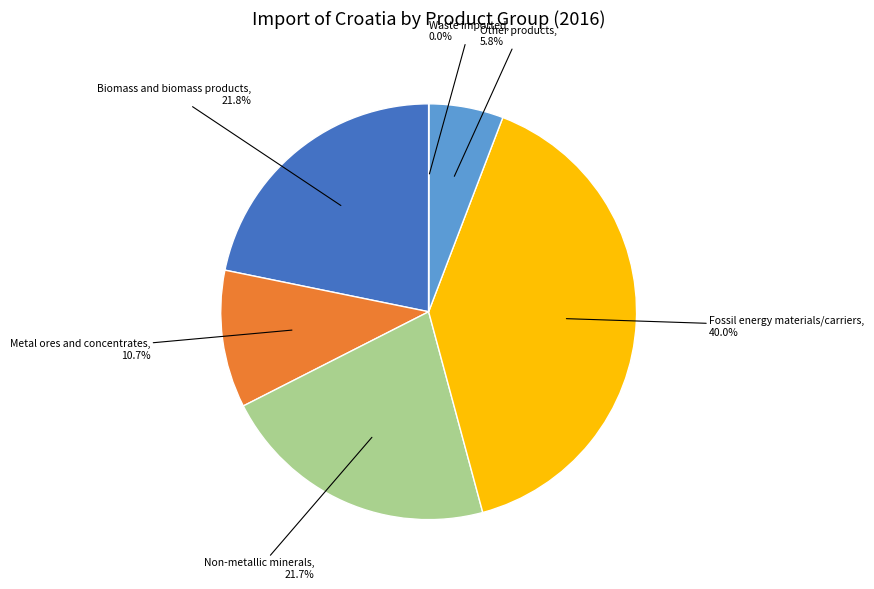

Does any single category account for the majority?

No